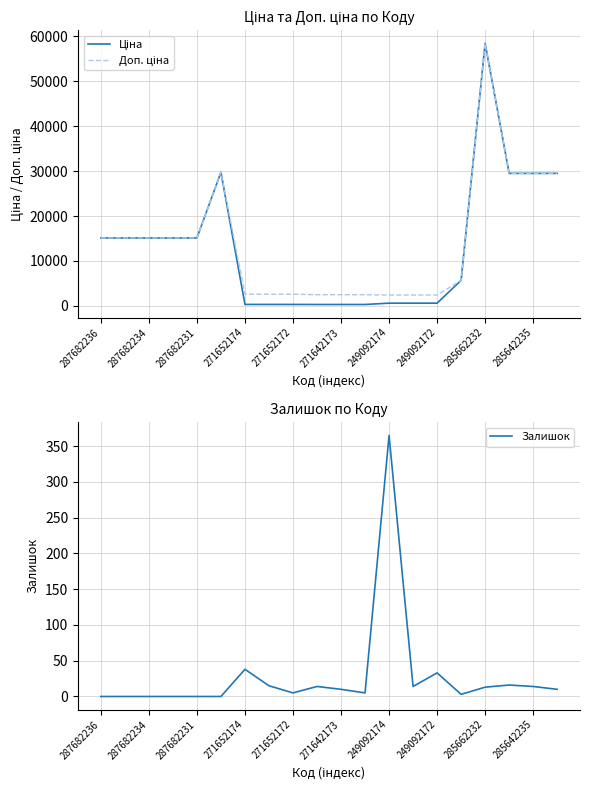

The value of Залишок at 13 is 20.2. True or false?

False